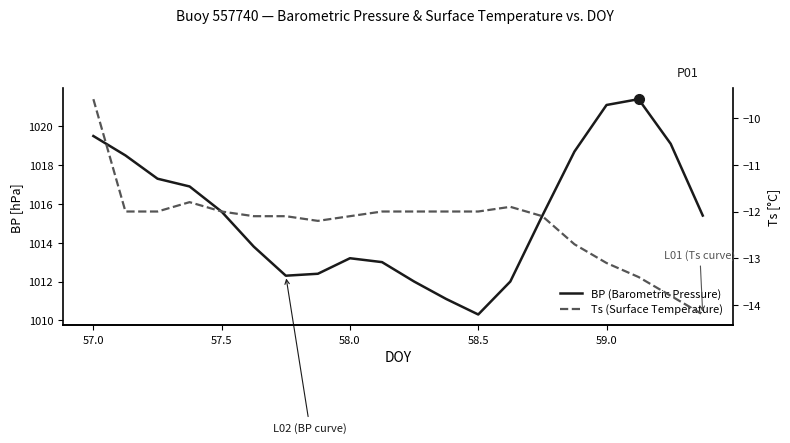

Reading left to right, extract all data points from this chart.

BP (Barometric Pressure): 1019.5	1018.5	1017.3	1016.9	1015.6	1013.8	1012.3	1012.4	1013.2	1013.0	1012.0	1011.1	1010.3	1012.0	1015.4	1018.7	1021.1	1021.4	1019.1	1015.4
Ts (Surface Temperature): -9.6	-12.0	-12.0	-11.8	-12.0	-12.1	-12.1	-12.2	-12.1	-12.0	-12.0	-12.0	-12.0	-11.9	-12.1	-12.7	-13.1	-13.4	-13.8	-14.2